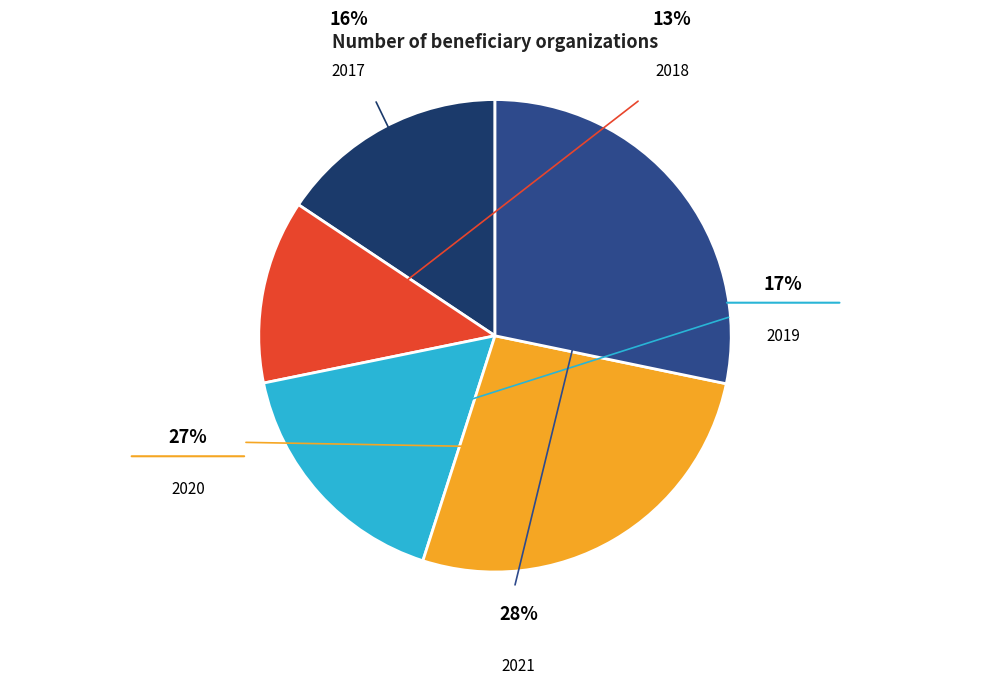

How many segments does this pie chart have?

5